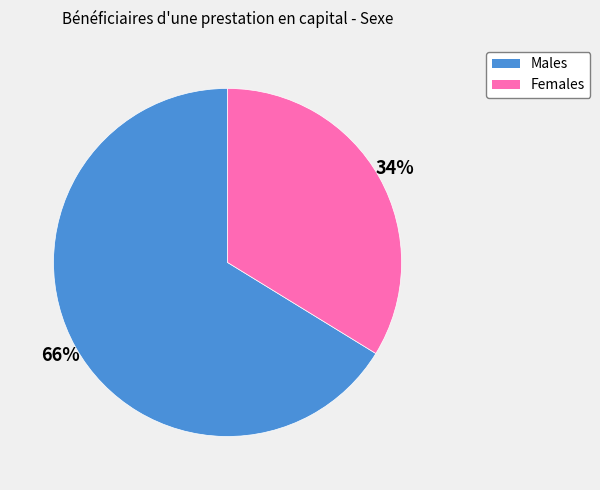

To the nearest percent, what is the average slice percentage?

50%